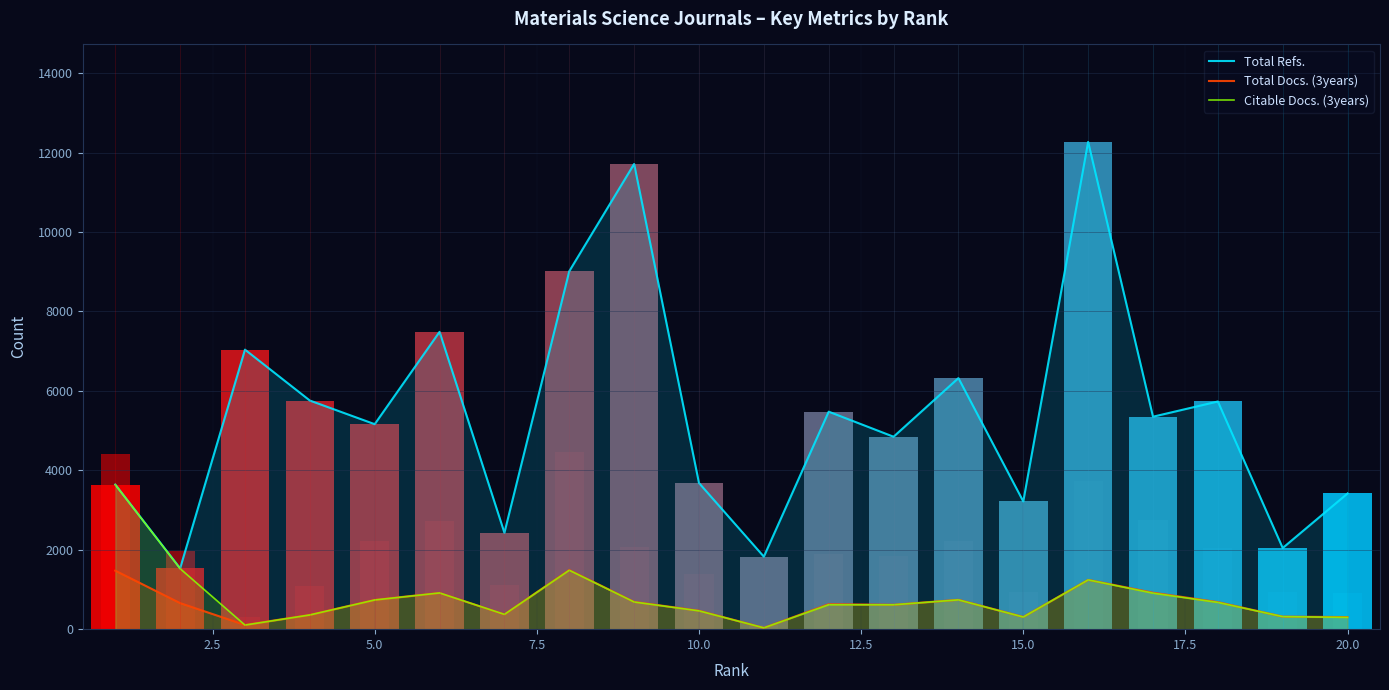

True or false: Total Docs. (3years) and Total Refs. intersect in this chart.

False